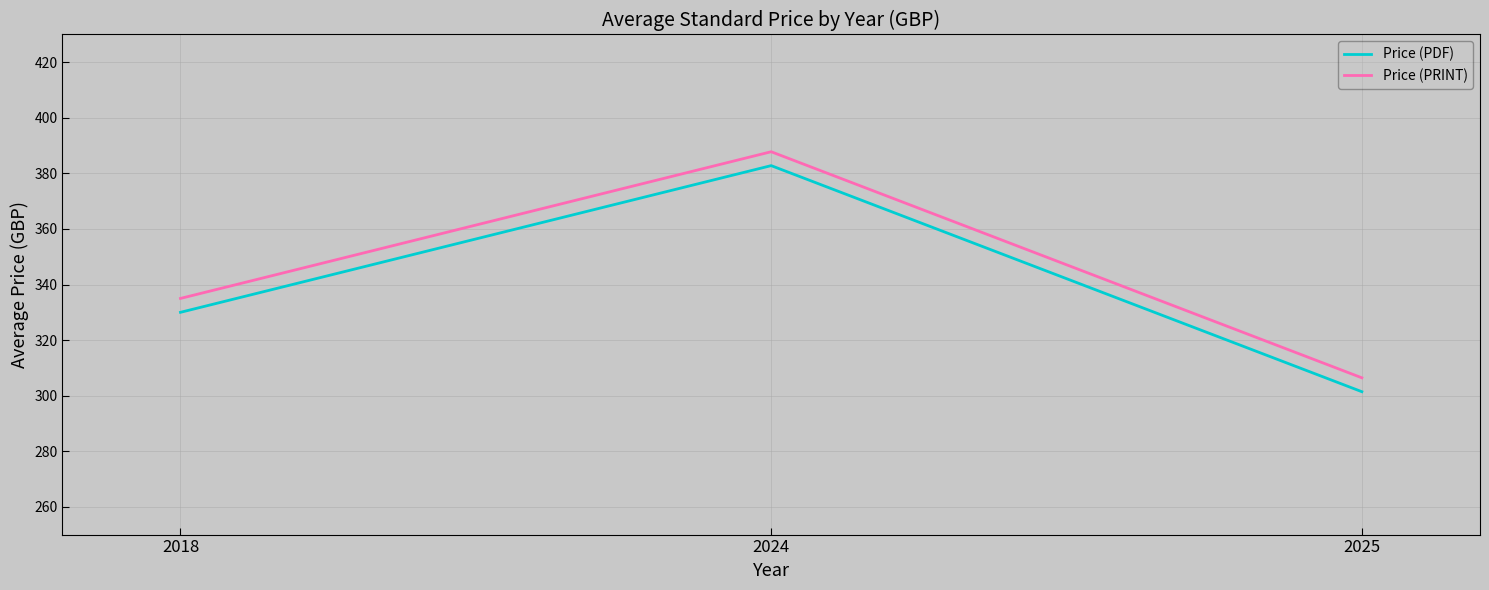

What are all the series names shown in the legend?

Price (PDF), Price (PRINT)